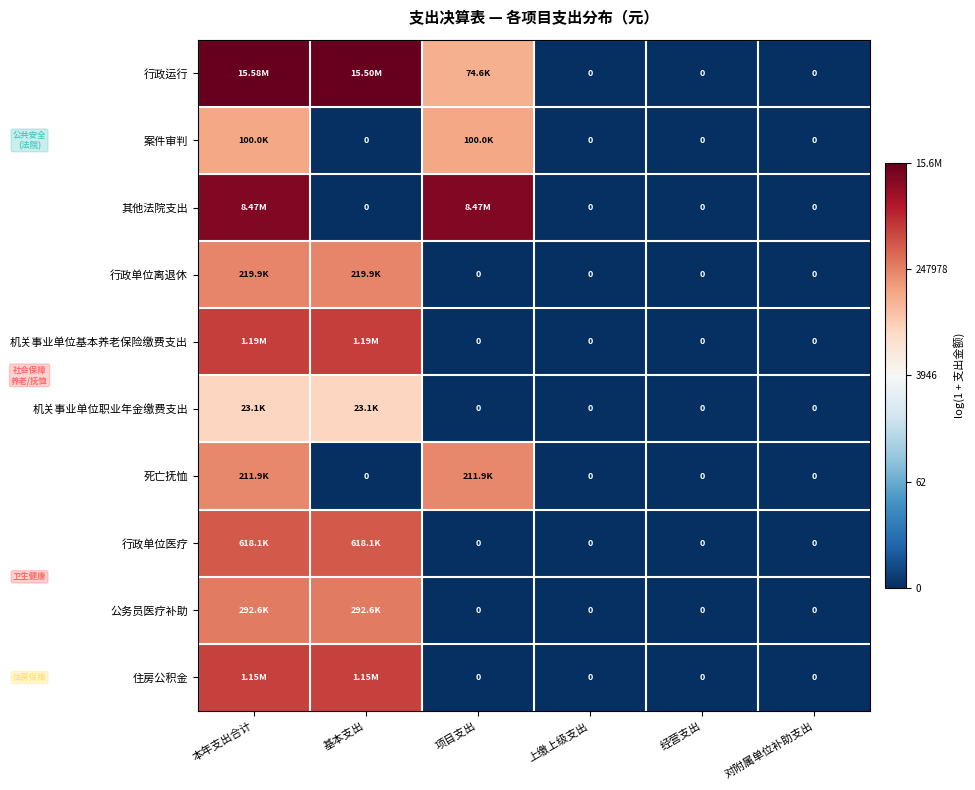

Is it true that 机关事业单位基本养老保险缴费支出 equals 6.0 at 项目支出?

False